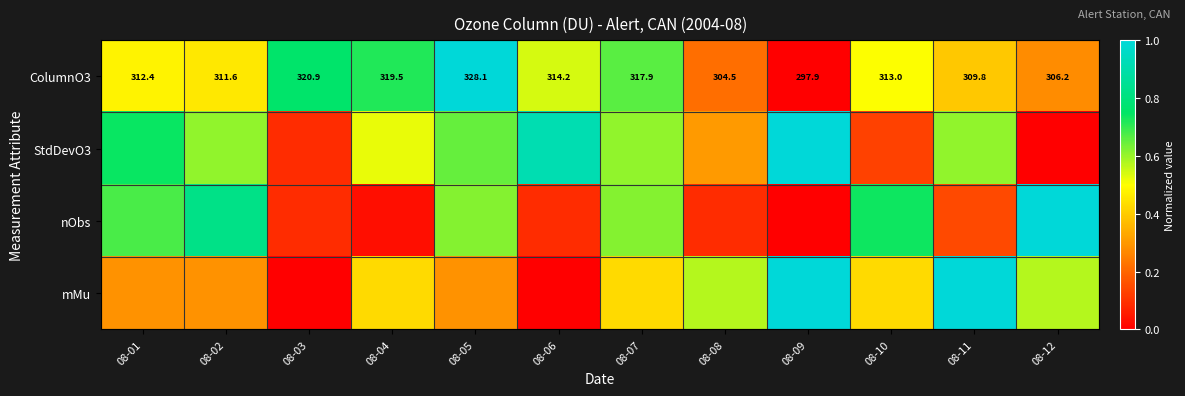

What is the maximum value shown in the chart?

1.0